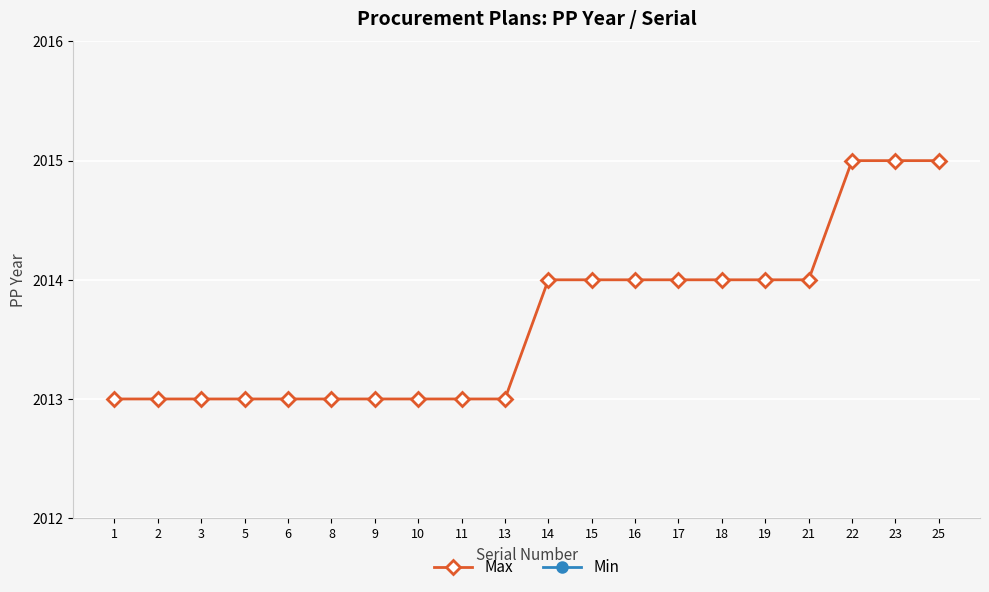

At which category is the sum across all series the highest?

25